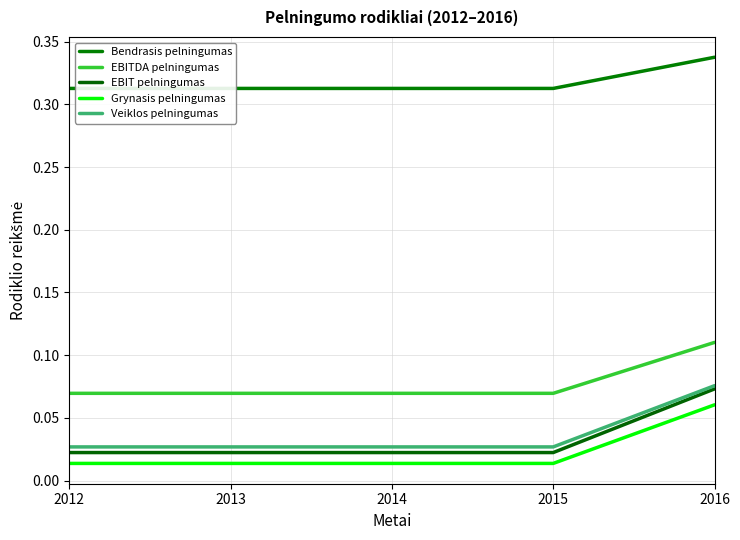

At 2013, list the series in order from largest to smallest.

Bendrasis pelningumas, EBITDA pelningumas, Veiklos pelningumas, EBIT pelningumas, Grynasis pelningumas